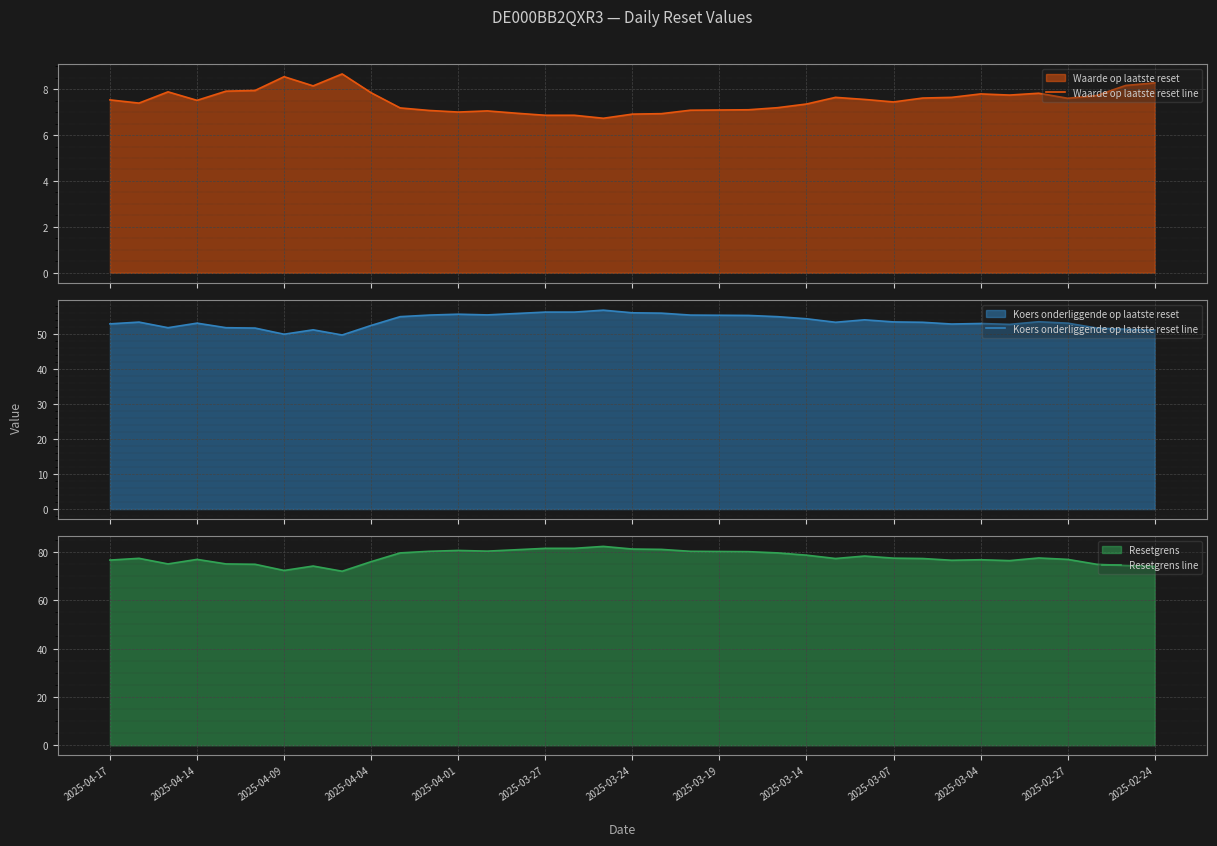

The Resetgrens line series shows 129.9 at 2025-03-04. True or false?

False